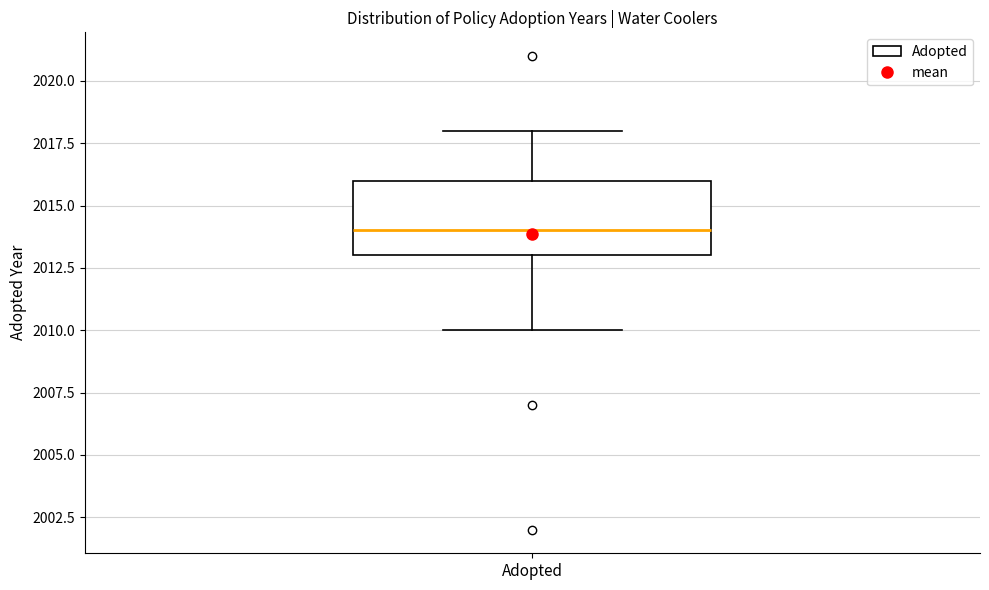

Transcribe this box plot: give where the median line is, the range the box spans, and where the two whiskers end, as read against the y-axis. The values are not printed on the chart, so give them approximately, as read against the axis.

median 2014, box 2013 to 2016, whiskers 2010 to 2018